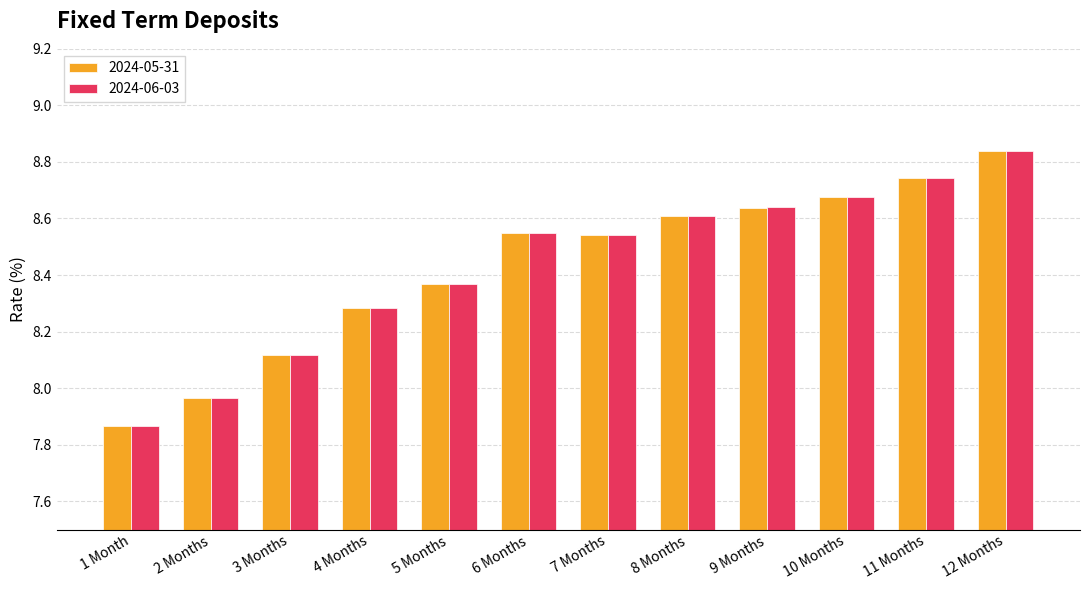

What are all the series names shown in the legend?

2024-05-31, 2024-06-03